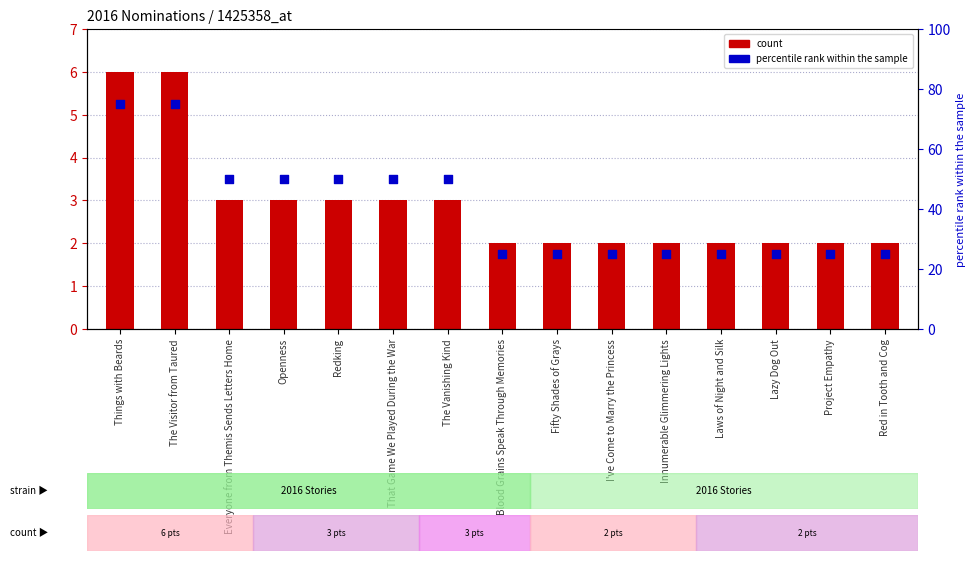

Which series has the largest Y range (max minus min)?

percentile rank within the sample